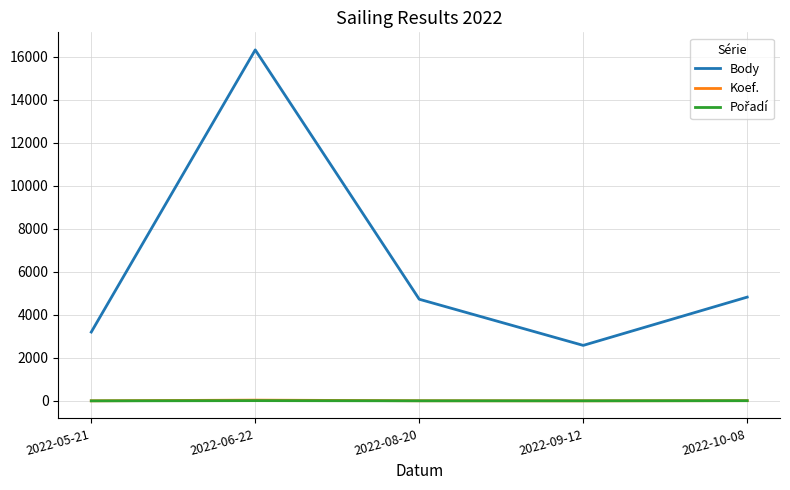

What position from the right is 2022-08-20?

3